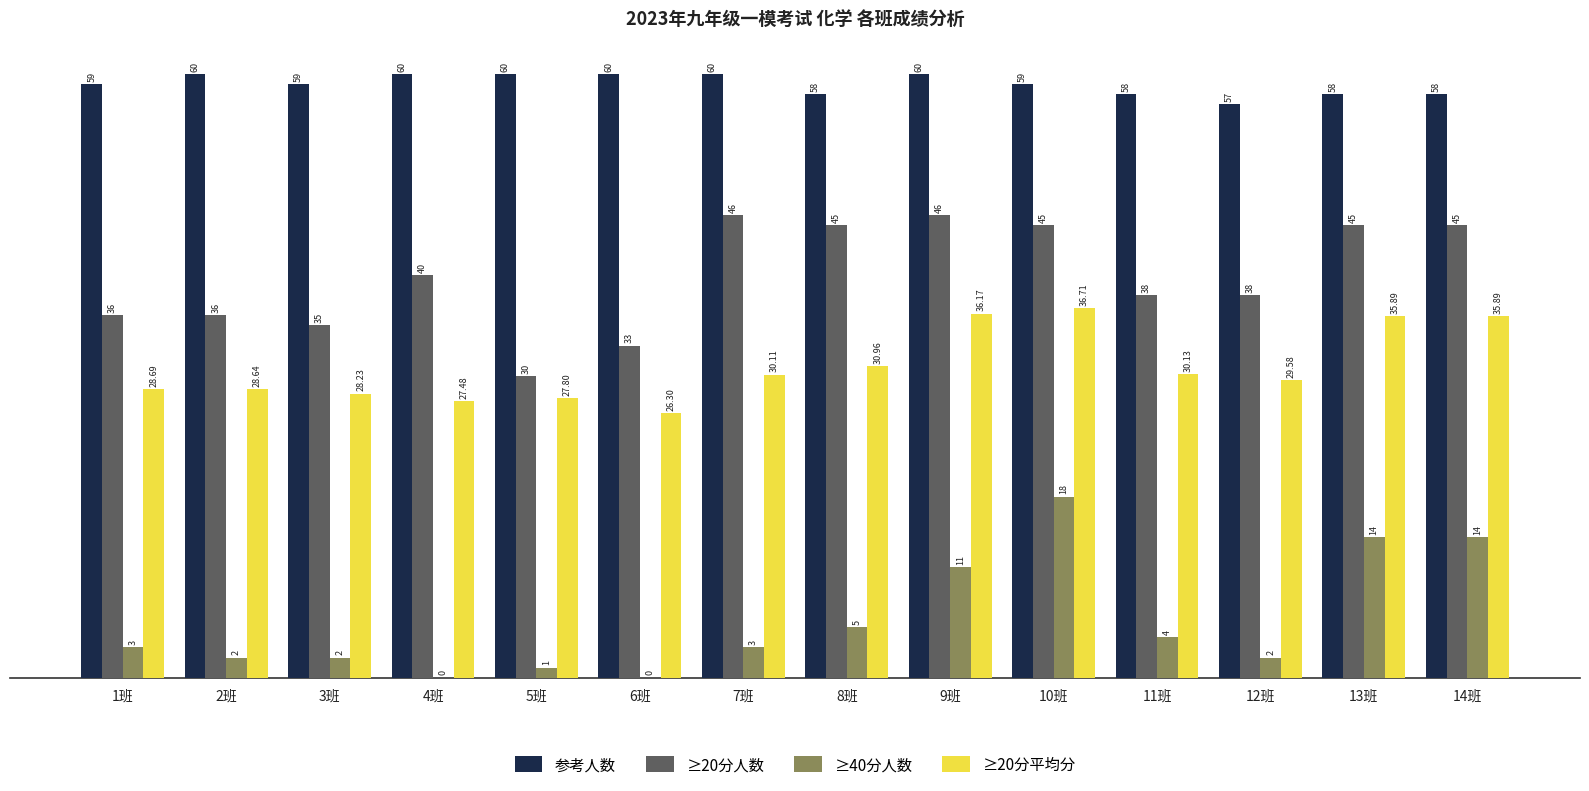

Where does the ≥20分平均分 series first go above 30?

7班